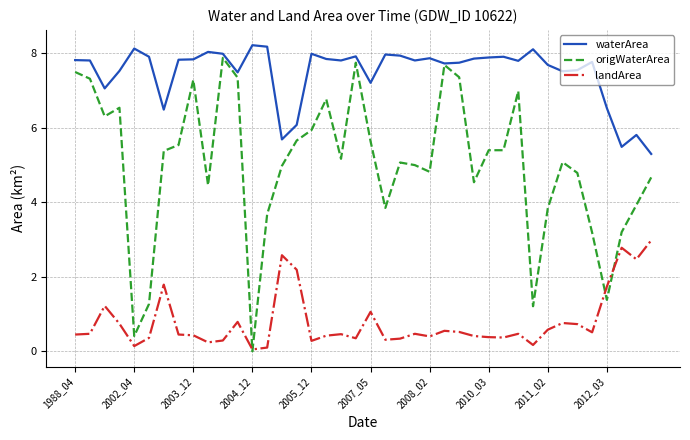

In landArea, how many points are lower than both neighbors (excluding endpoints)?

11